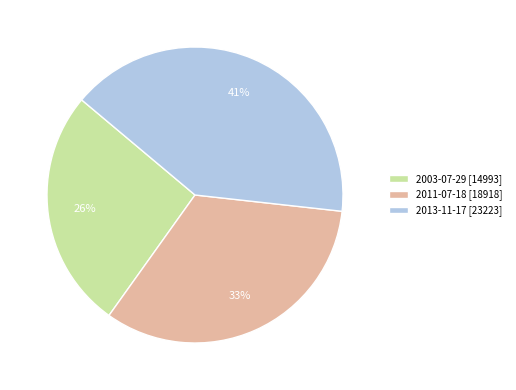

What is the smallest slice in the pie chart?

2003-07-29